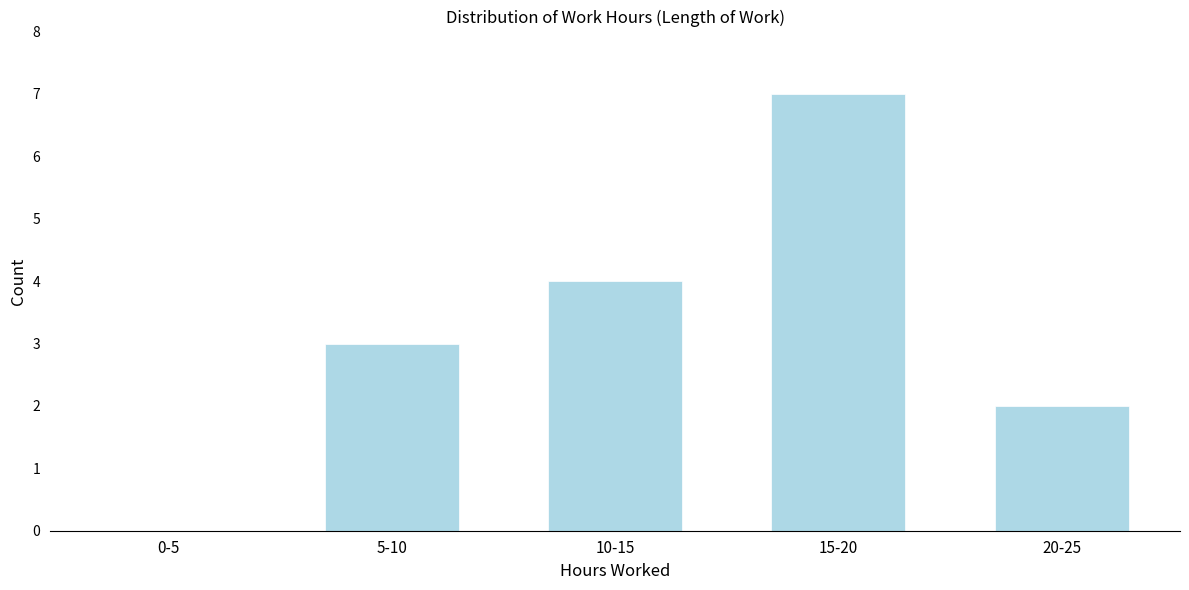

Reading left to right, extract all data points from this chart.

0-5=0	5-10=3	10-15=4	15-20=7	20-25=2